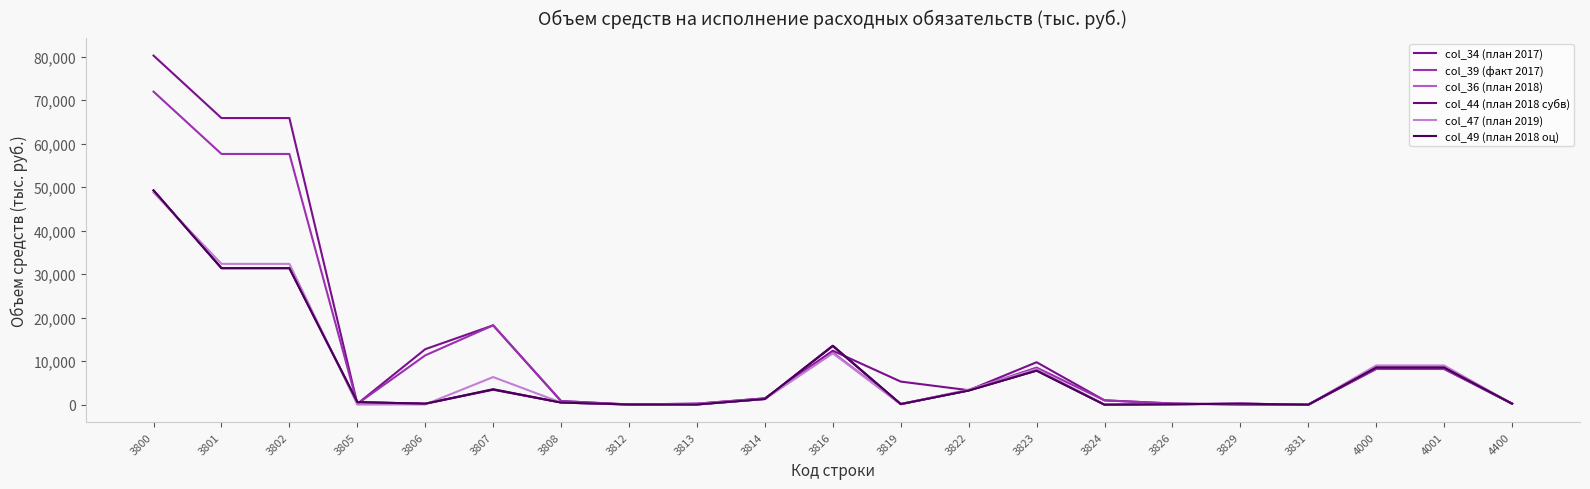

Does the chart have visible grid lines?

No